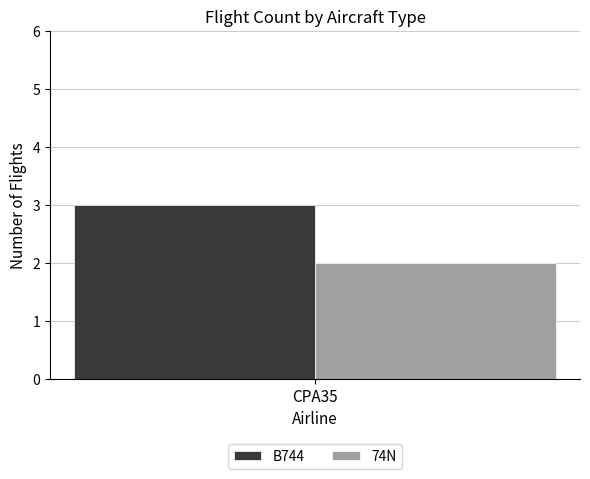

List the series in order of their peak value, lowest first.

74N, B744